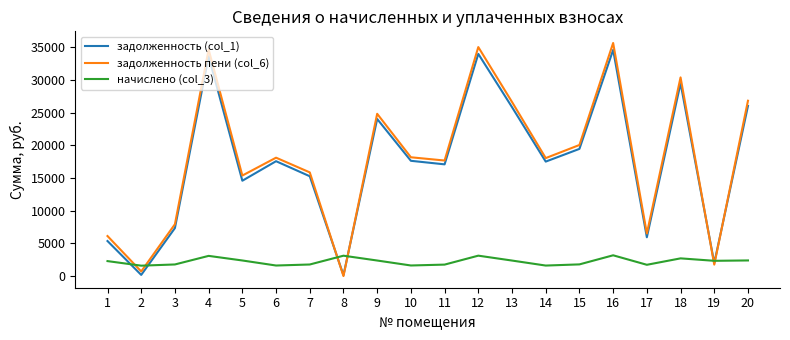

What is the approximate value of начислено (col_3) at 12?

3119.2